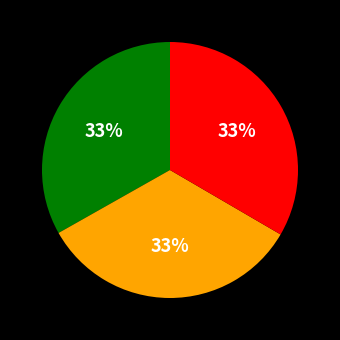

Does any single category account for the majority?

No